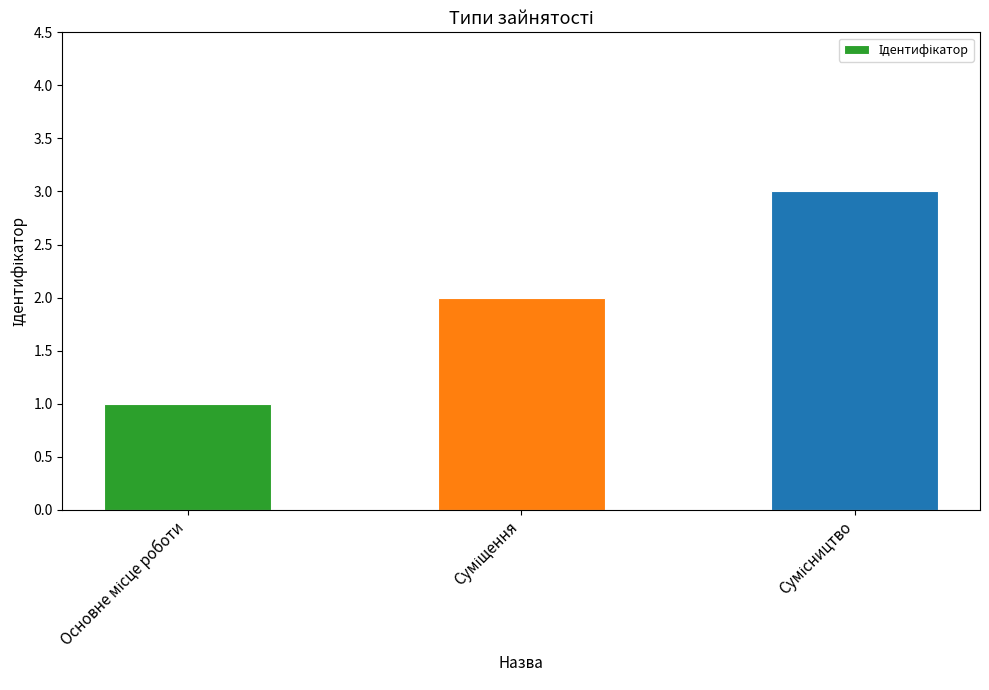

What is the sum of all values?

6